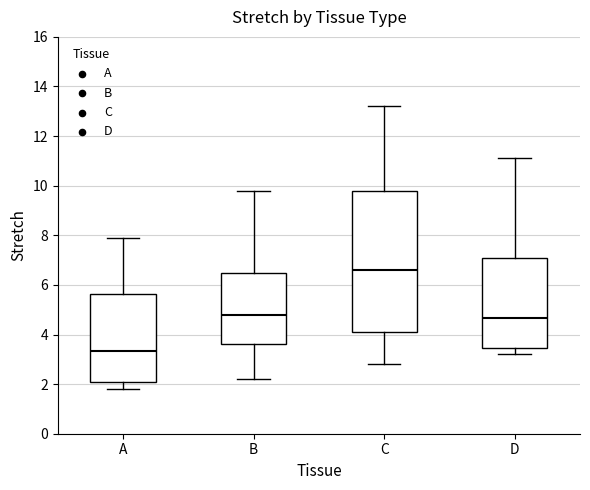

Reading left to right, read every box against the y-axis: the position of its median line, the range the box covers, and the ends of its whiskers. The values are not printed on the chart, so give them approximately, as read against the axis.

A: median 3.4, box 2.0 to 5.6, whiskers 1.8 to 8.0
B: median 4.8, box 3.6 to 6.6, whiskers 2.2 to 9.8
C: median 6.6, box 4.2 to 9.8, whiskers 2.8 to 13.2
D: median 4.6, box 3.4 to 7.0, whiskers 3.2 to 11.2